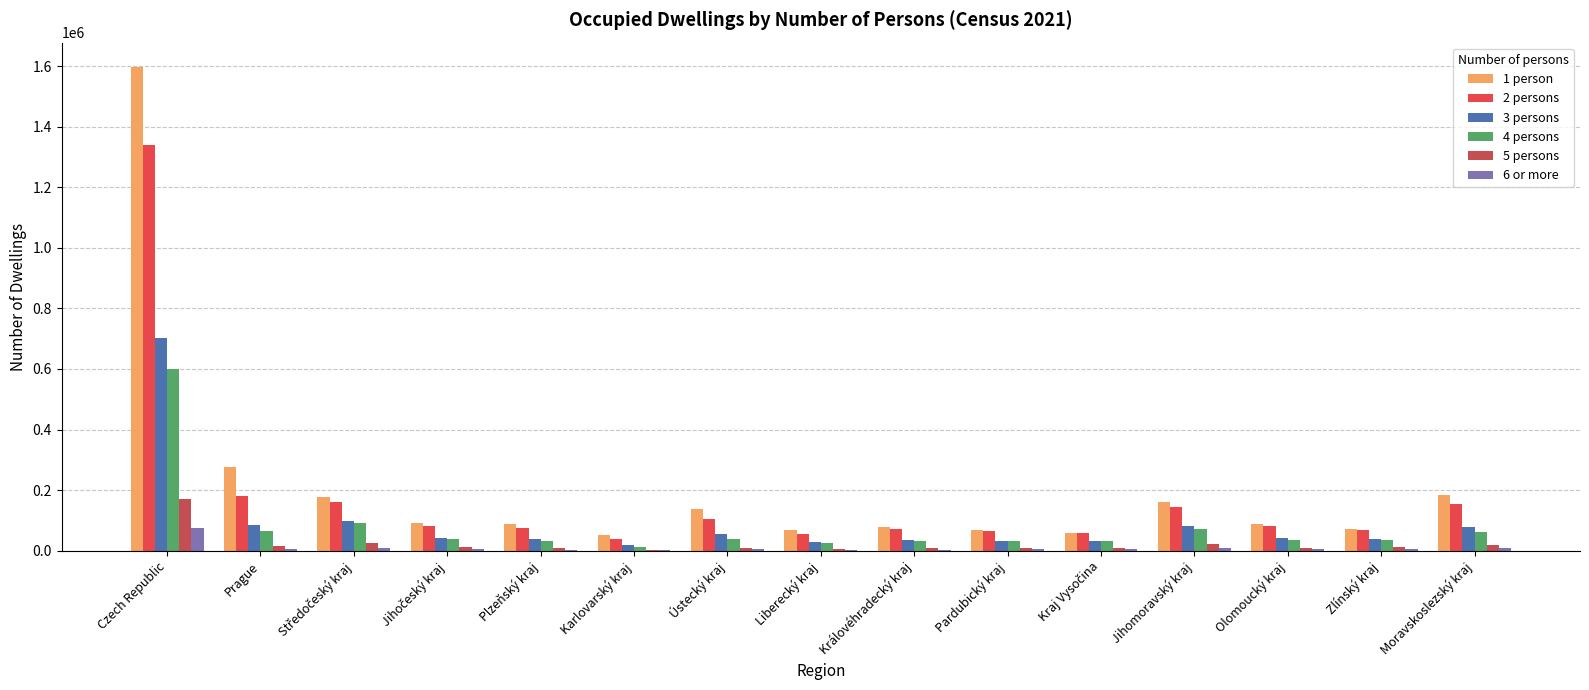

Is it true that 3 persons equals 64181 at Zlínský kraj?

False